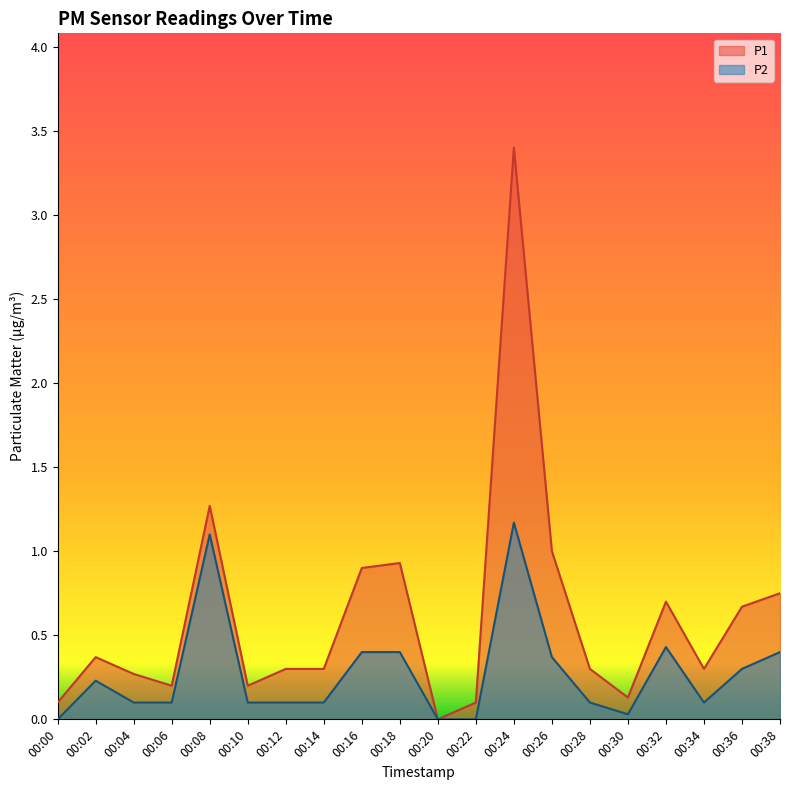

At which category does the chart reach its peak across all series?

00:24